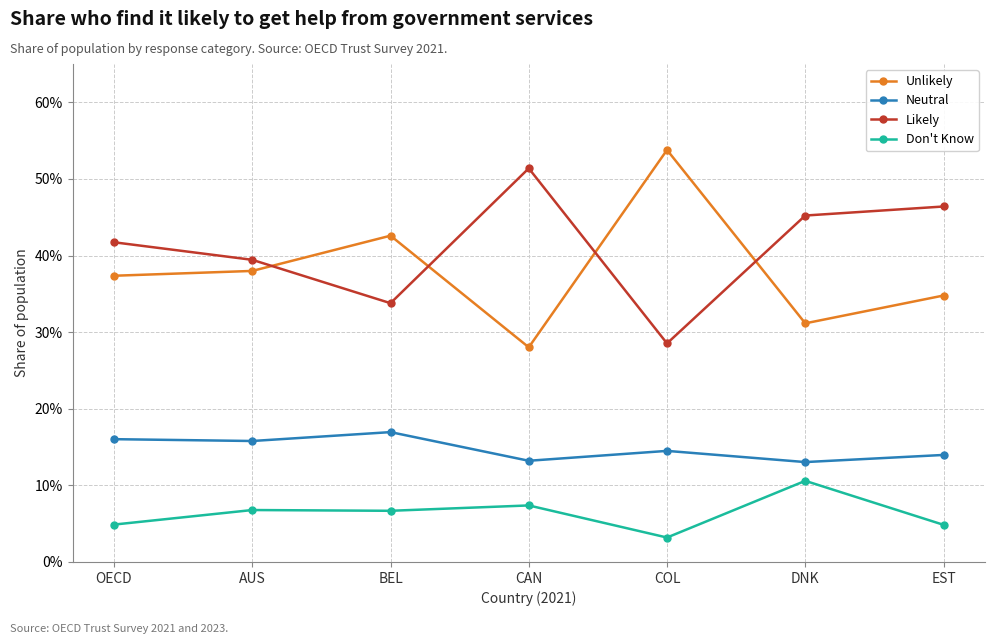

Between OECD and AUS, which is larger?

AUS